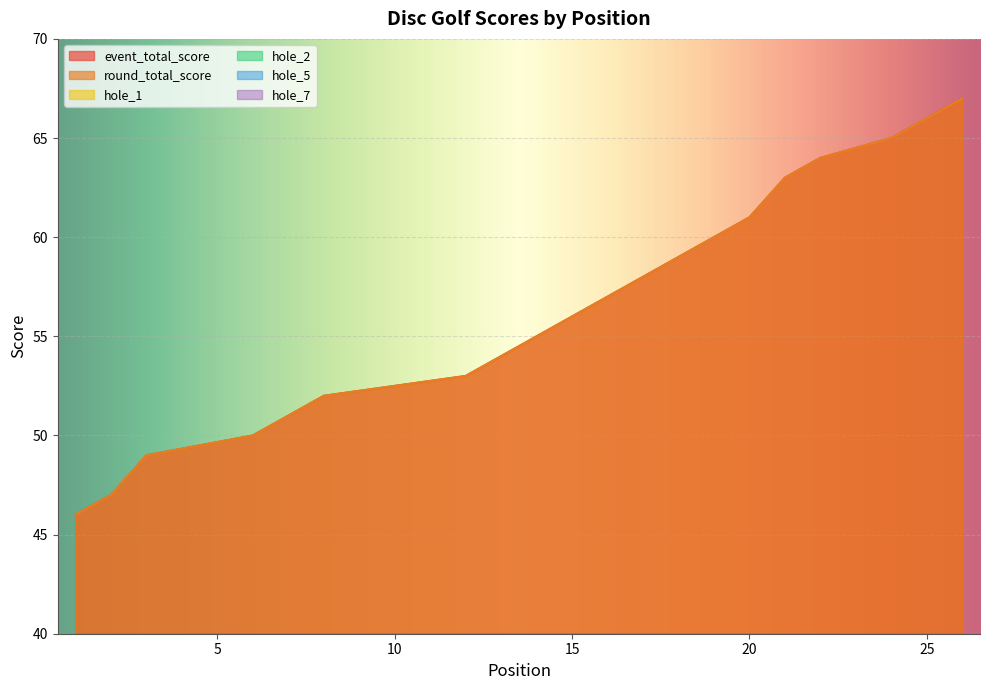

What are all the series names shown in the legend?

event_total_score, round_total_score, hole_1, hole_2, hole_5, hole_7